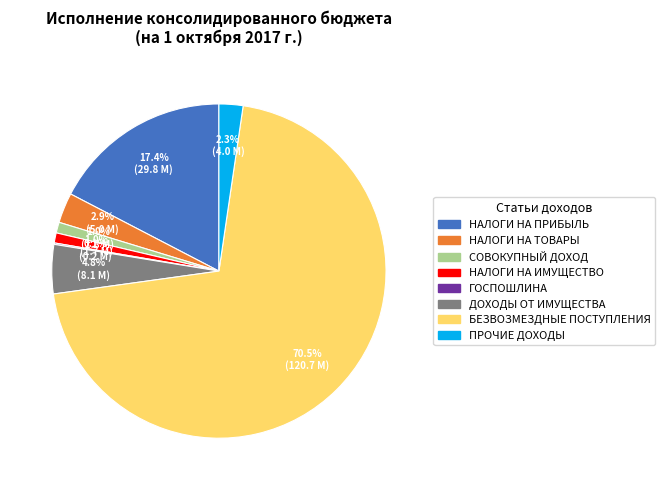

Is there a majority slice in this chart?

Yes